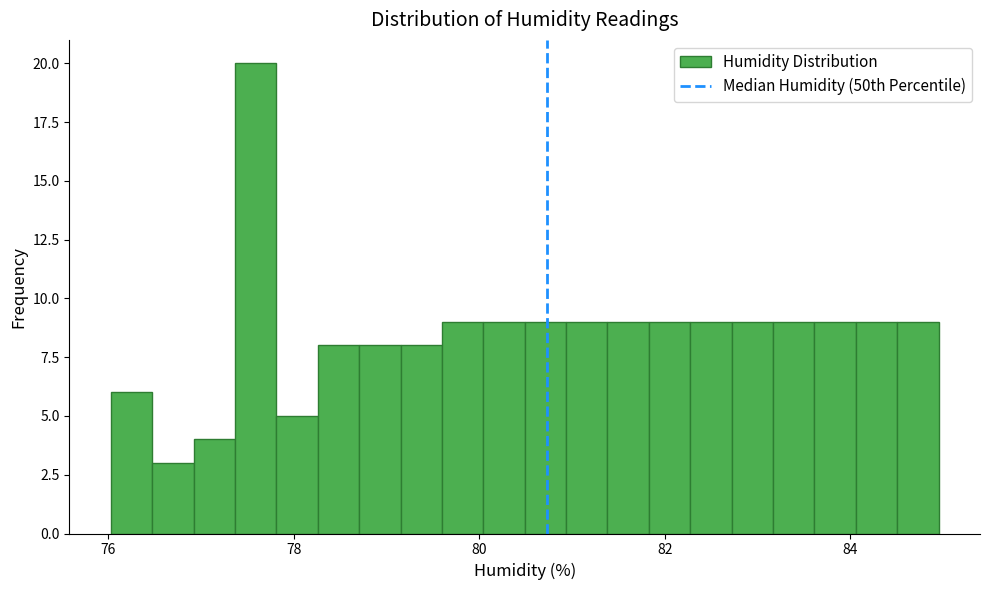

Read against the x-axis, roughly where is the centre of the tallest bar?

77.6